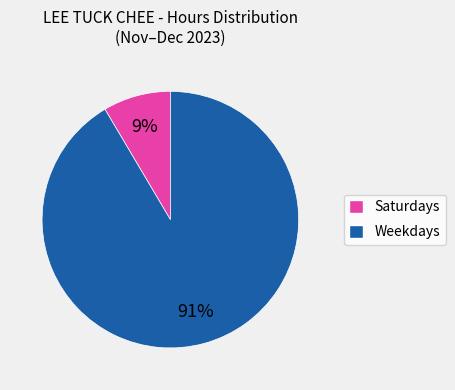

To the nearest percent, what is the average slice percentage?

50%